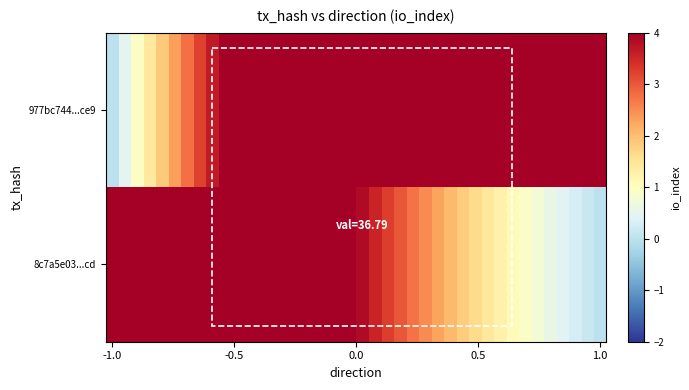

Rank the series by their average value, from lowest to highest.

8c7a5e03...cd, 977bc744...ce9